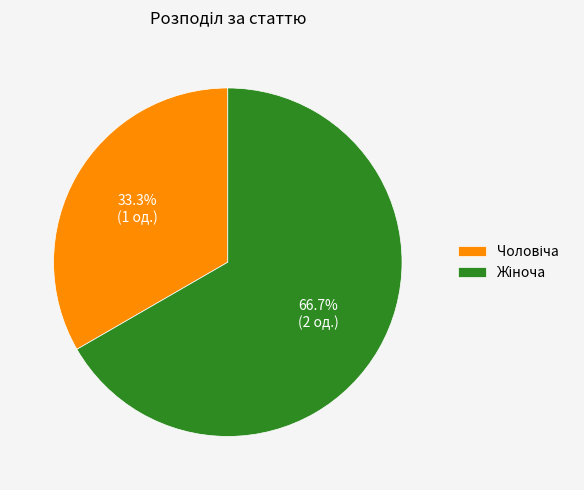

Is there any slice that represents more than half of the pie?

Yes